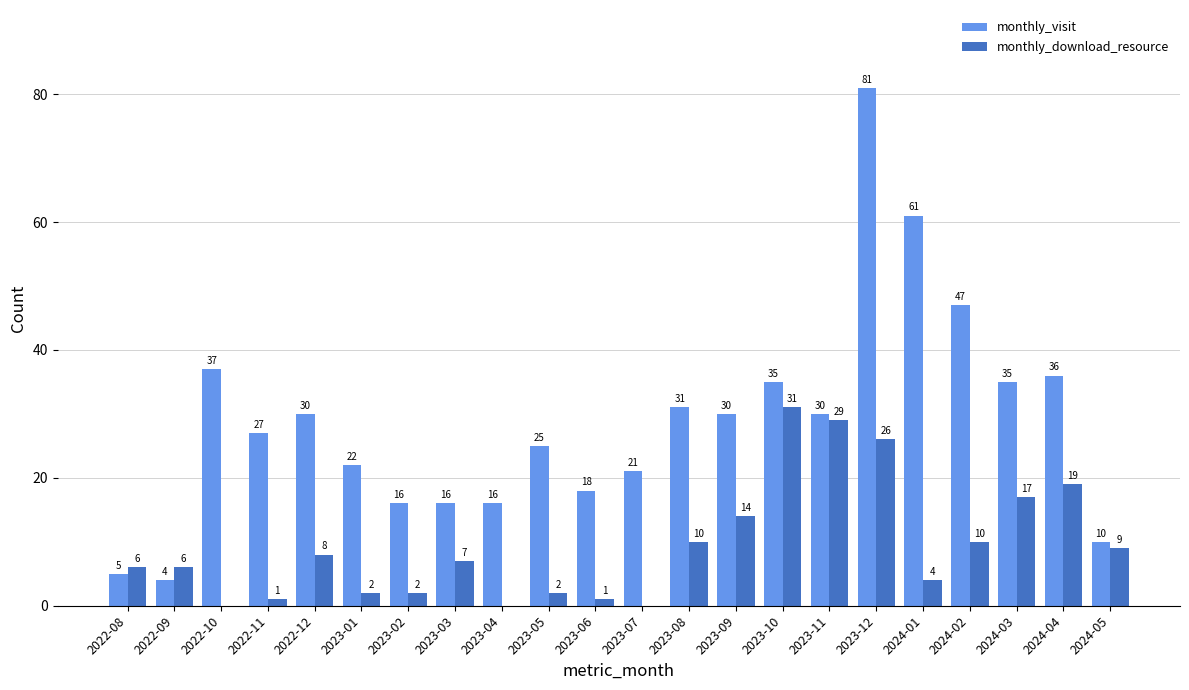

What is the maximum value shown in the chart?

81